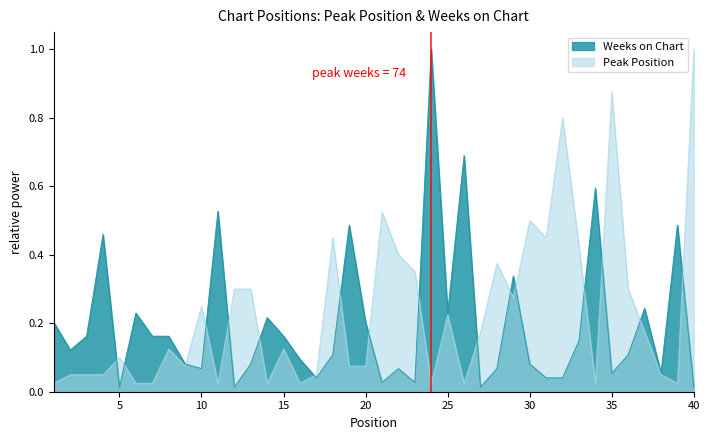

Between which two adjacent categories do Peak Position and Weeks on Chart first intersect?

4 and 5